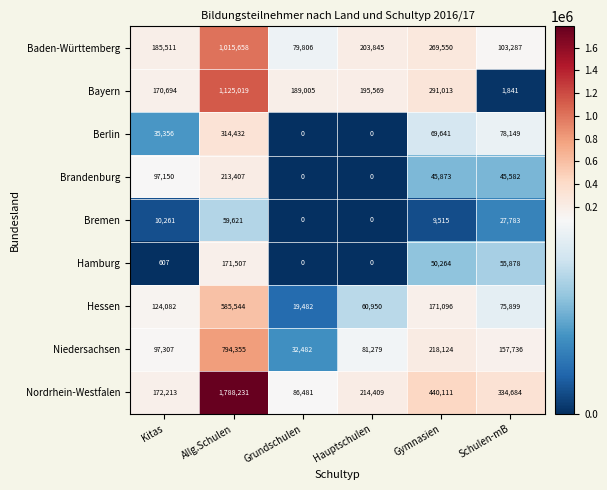

True or false: Baden-Württemberg has a value of 96310 at Hauptschulen.

False